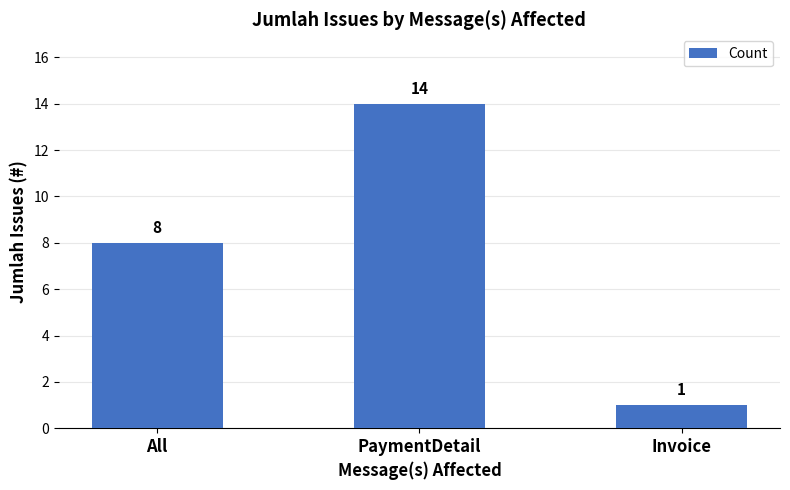

What position from the left is PaymentDetail?

2